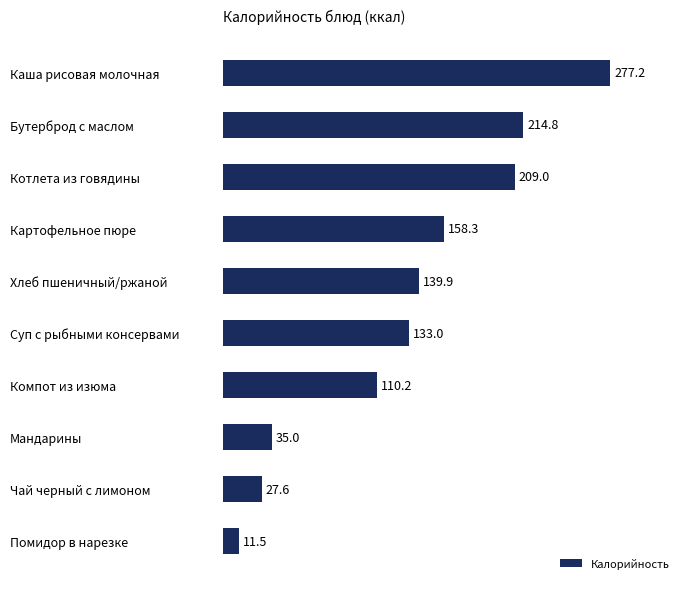

Does the chart contain stacked bars?

No